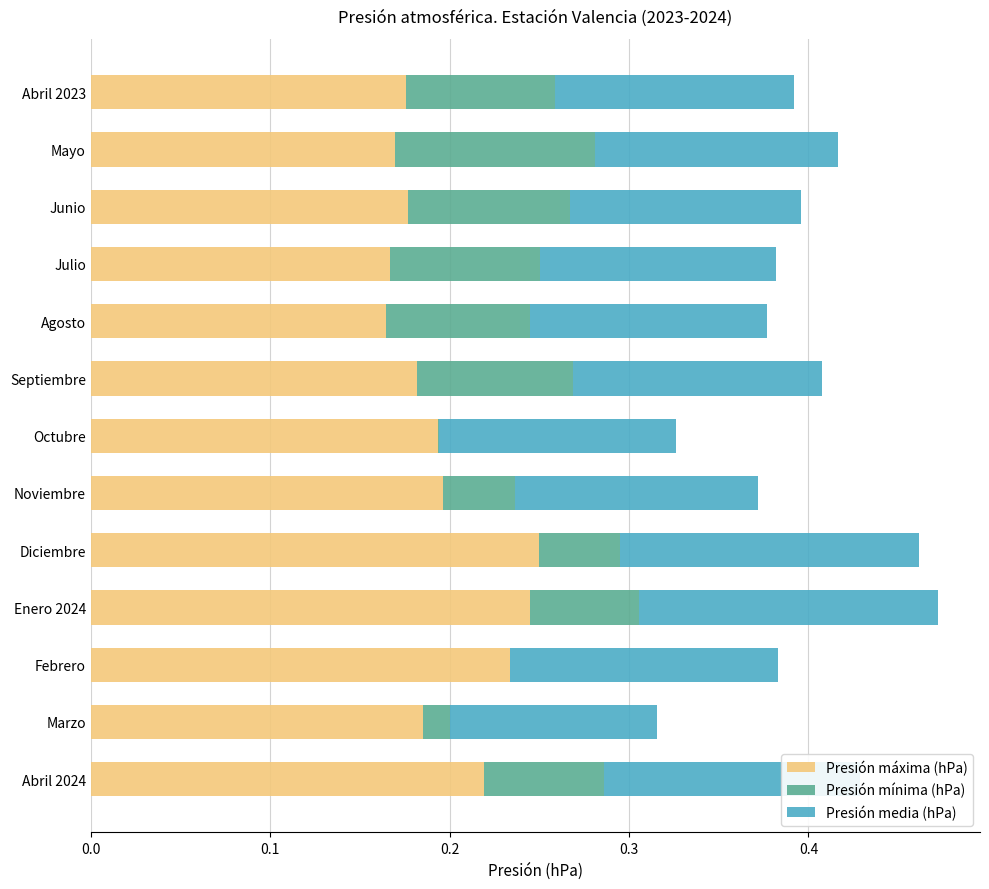

What is the total value across all series at Junio?

0.4